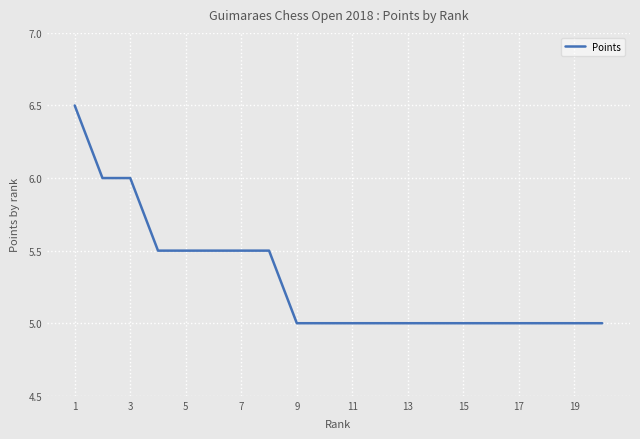

What is the maximum value shown in the chart?

6.5